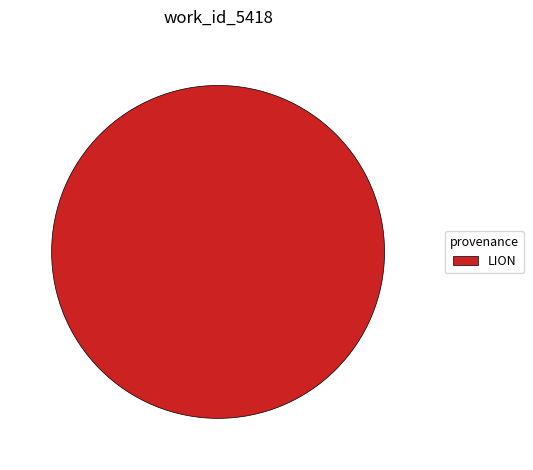

Rank the categories by value from lowest to highest.

LION